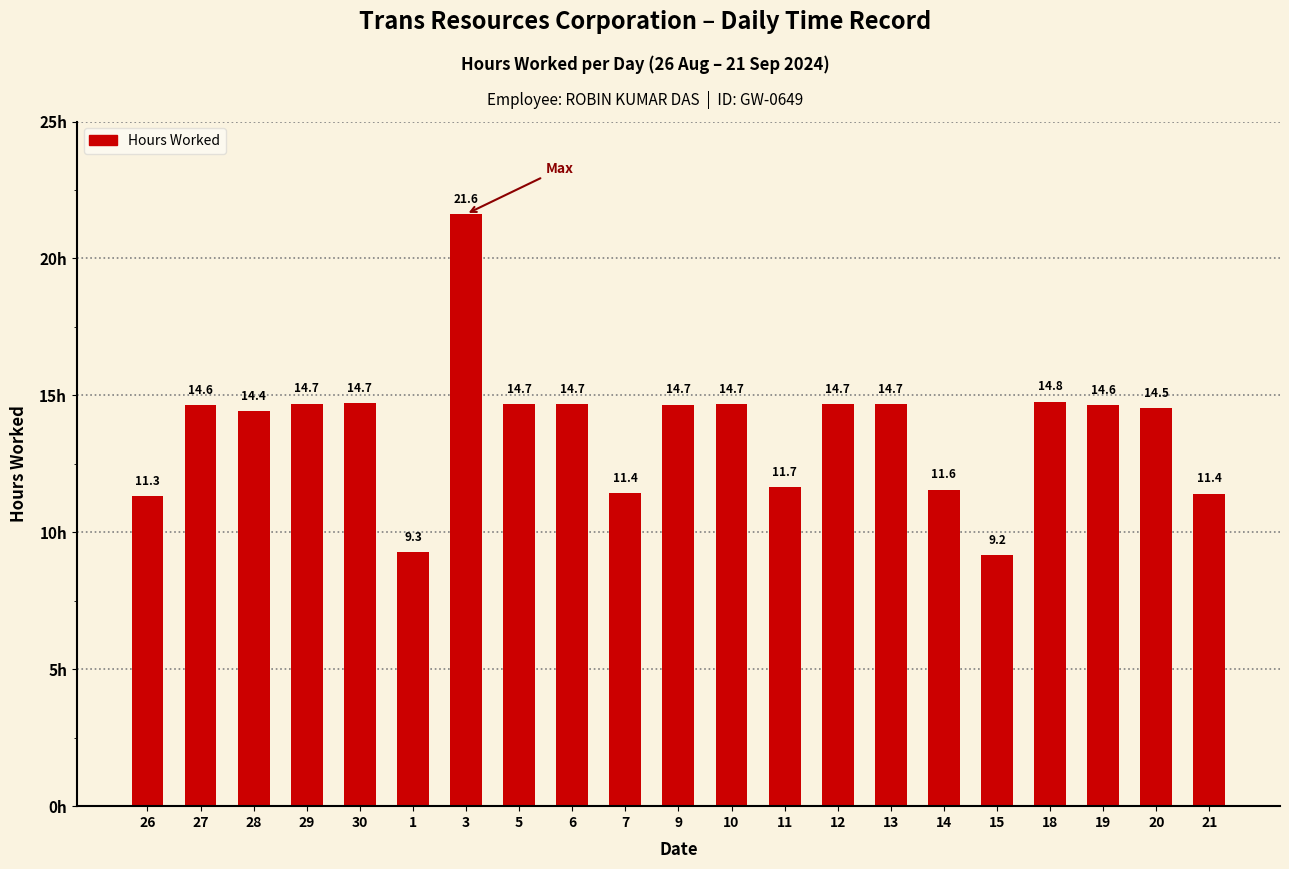

Reading right to left, extract all data points from this chart.

11.4	14.5	14.6	14.8	9.2	11.6	14.7	14.7	11.7	14.7	14.7	11.4	14.7	14.7	21.6	9.3	14.7	14.7	14.4	14.6	11.3